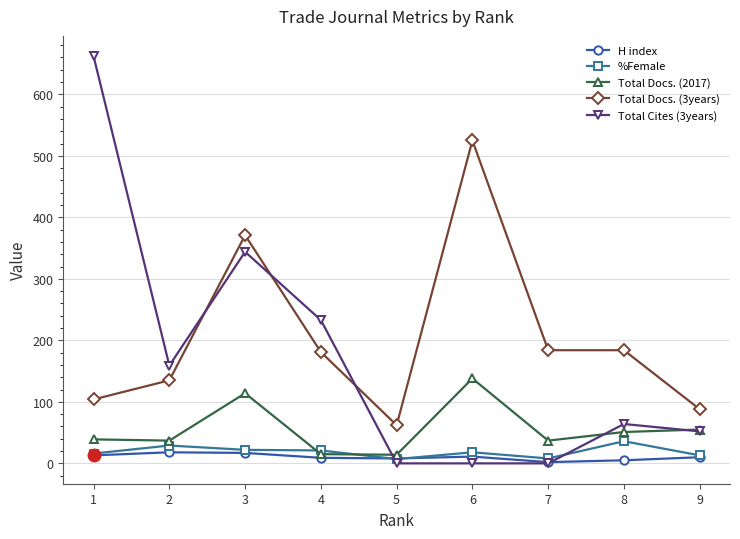

True or false: %Female has a value of 8 at 7.

True